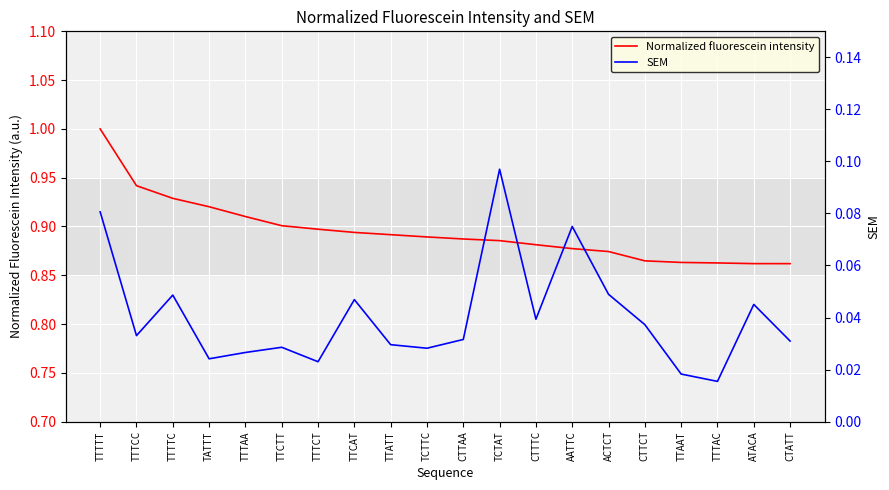

What is the spread (max minus min) of values at ACTCT?

0.8